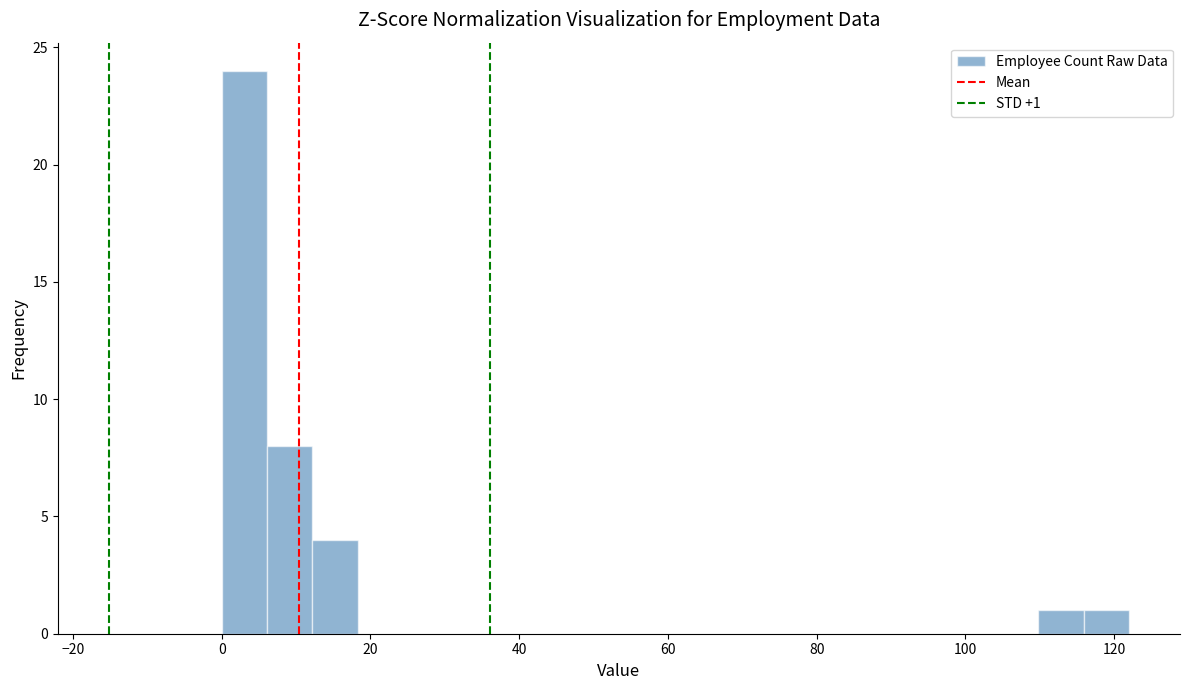

Read against the x-axis, roughly where is the centre of the tallest bar?

4